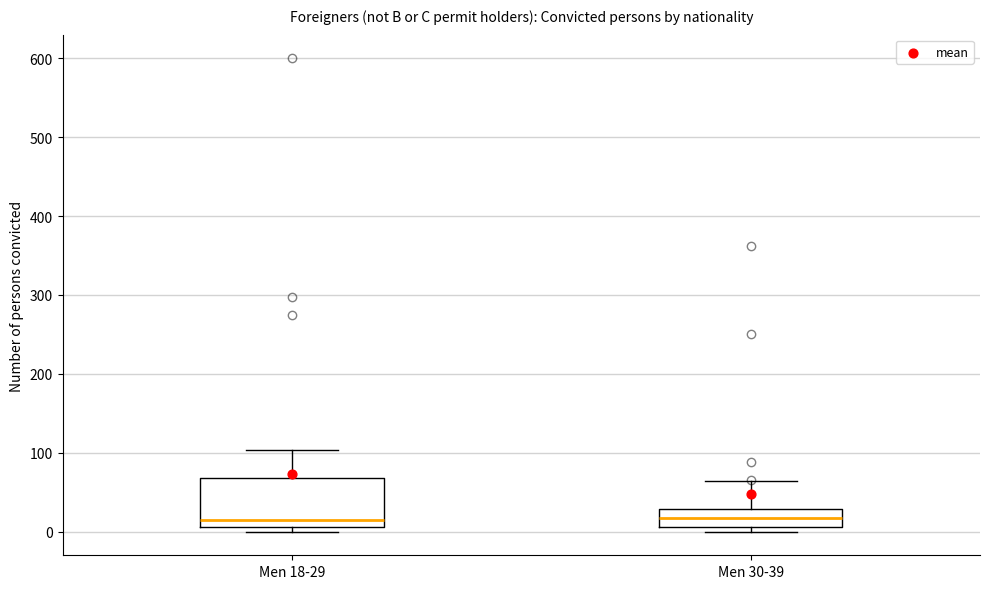

Reading left to right, transcribe this box plot: for each box, give where its median line is, the range the box spans, and where its two whiskers end, as read against the y-axis. The values are not printed on the chart, so give them approximately, as read against the axis.

Men 18-29: median 20, box 10 to 70, whiskers 0 to 100
Men 30-39: median 20, box 10 to 30, whiskers 0 to 60